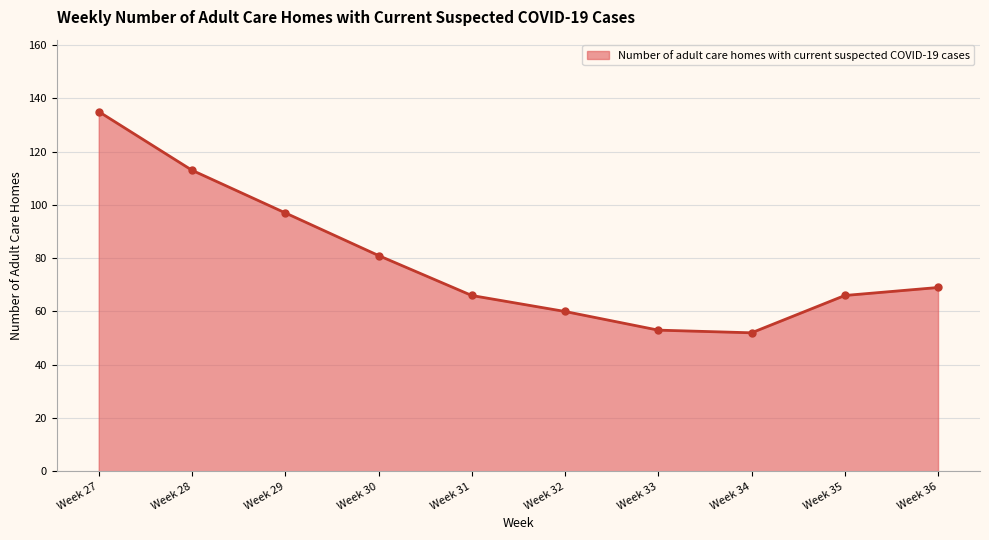

Reading left to right, extract all data points from this chart.

Week 27=135	Week 28=113	Week 29=97	Week 30=81	Week 31=66	Week 32=60	Week 33=53	Week 34=52	Week 35=66	Week 36=69